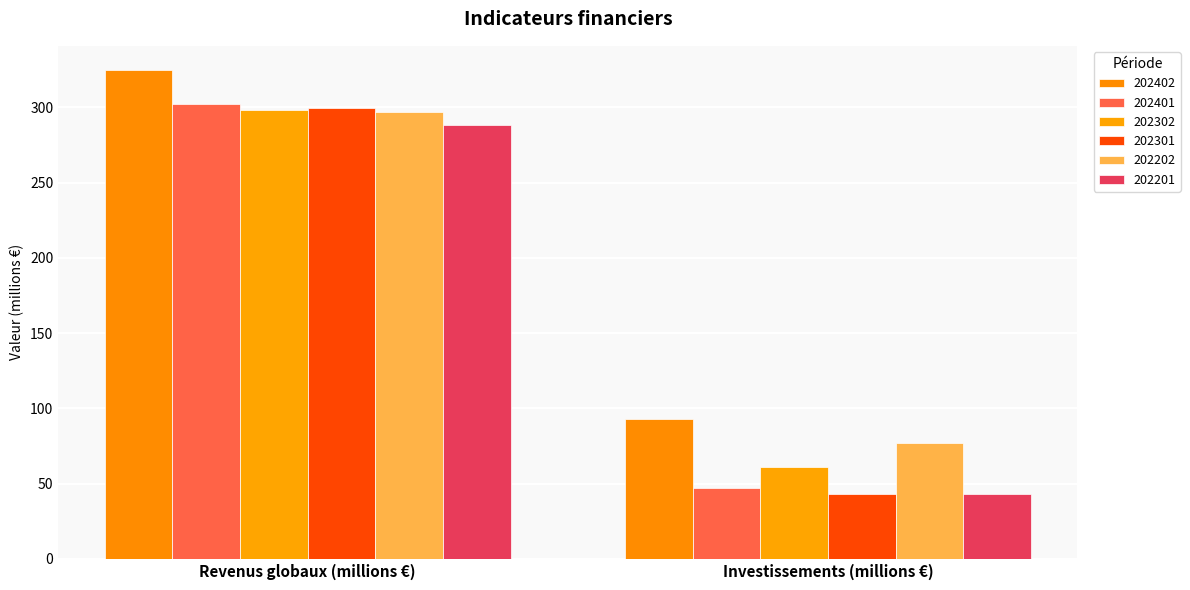

What value does the 202301 series have at Revenus globaux (millions €)?

299.5